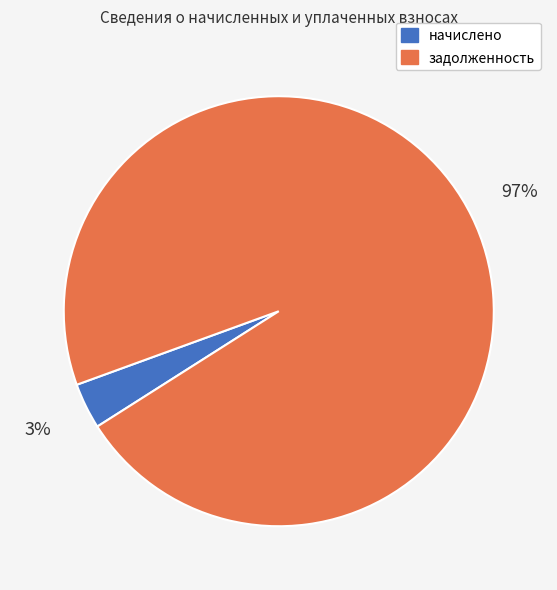

Does any single category account for the majority?

Yes